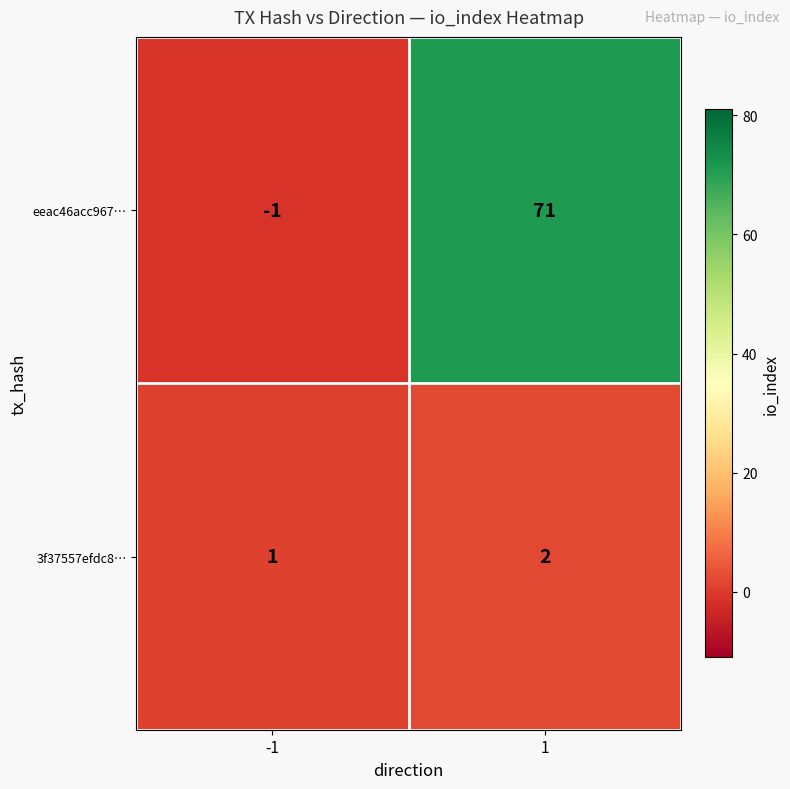

True or false: eeac46acc967… has a value of -1 at -1.

True